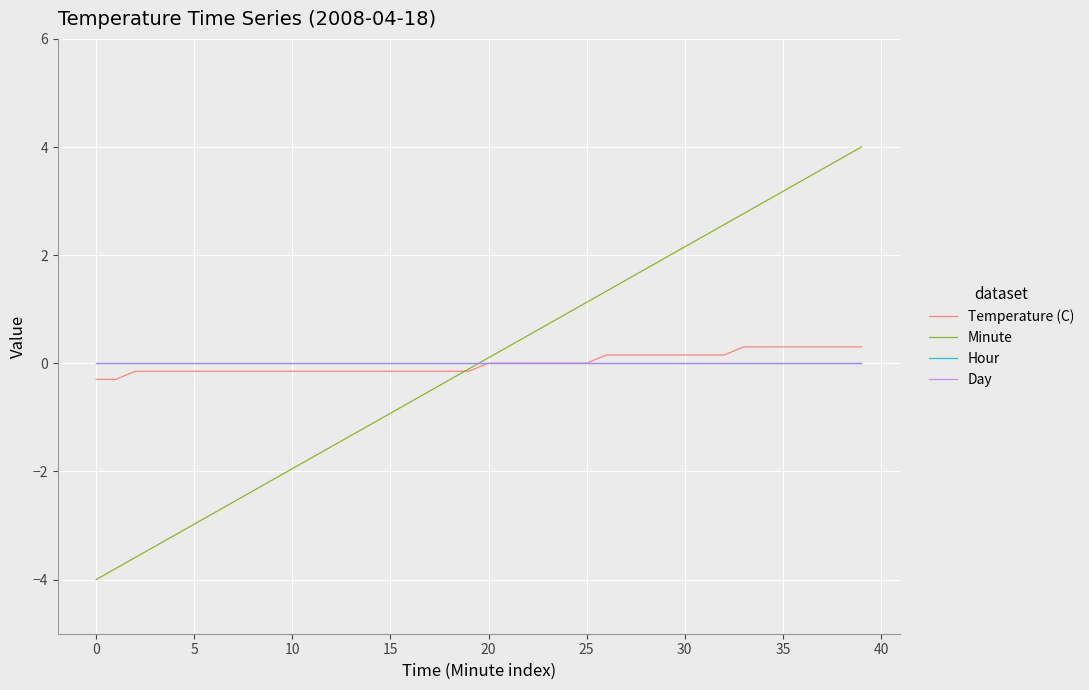

True or false: Temperature (C) and Minute intersect in this chart.

True